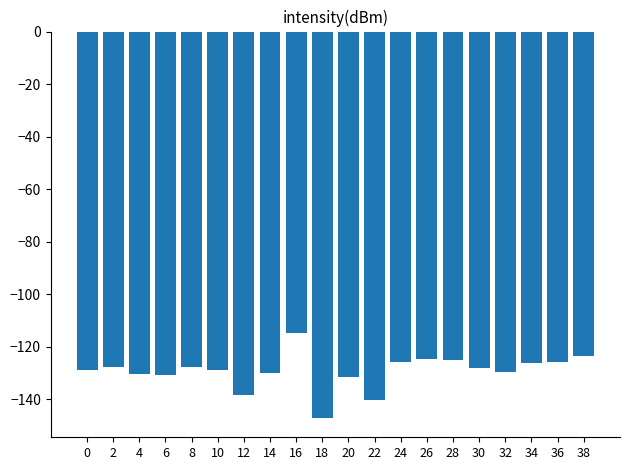

Does the chart contain stacked bars?

No